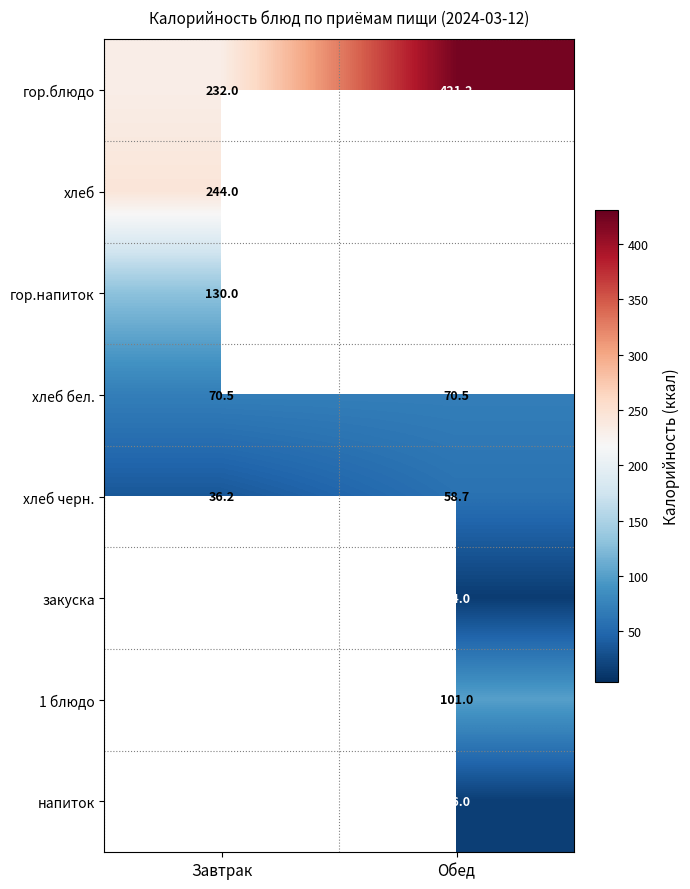

The гор.блюдо series shows 421.2 at Обед. True or false?

True